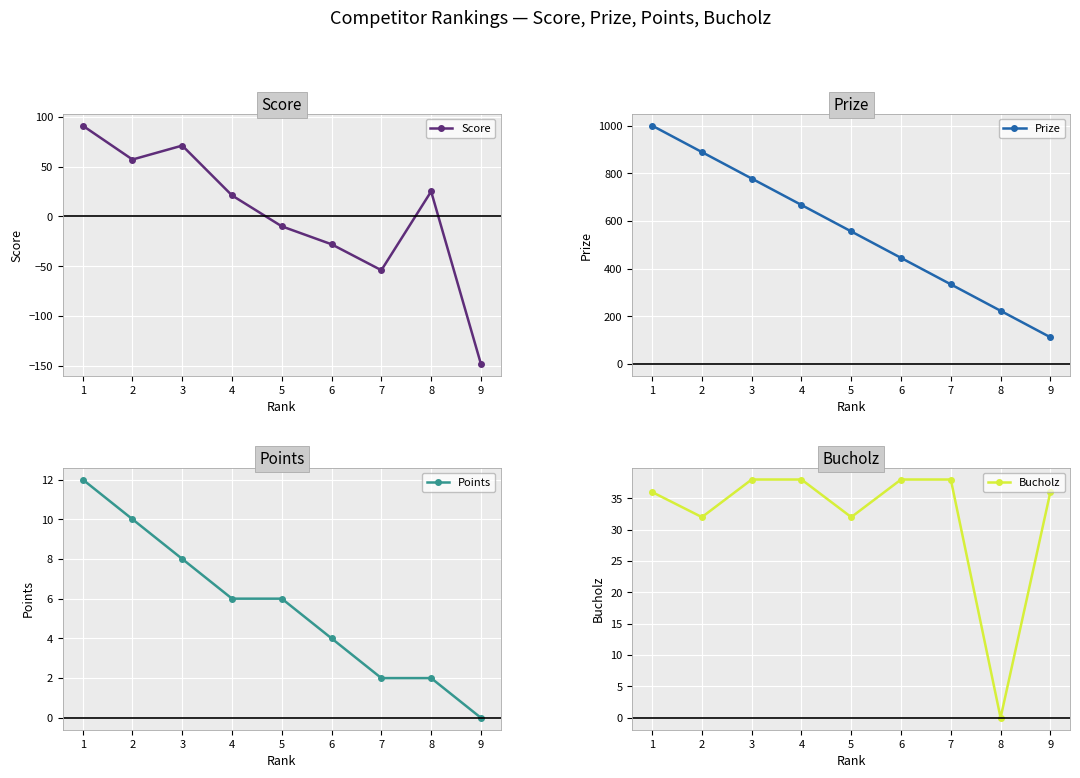

True or false: Prize and Bucholz intersect in this chart.

False